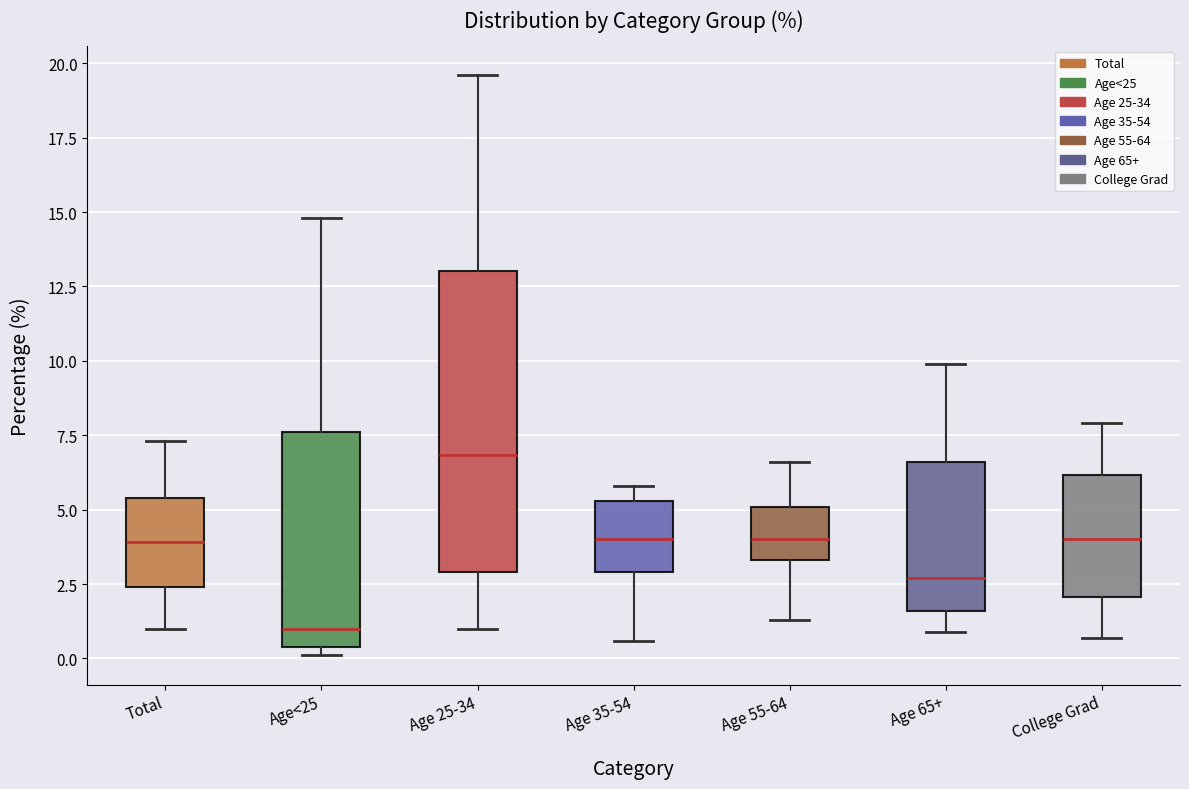

Reading left to right, transcribe this box plot: for each box, give where its median line is, the range the box spans, and where its two whiskers end, as read against the y-axis. The values are not printed on the chart, so give them approximately, as read against the axis.

Total: median 4.0, box 2.5 to 5.5, whiskers 1.0 to 7.5
Age<25: median 1.0, box 0.5 to 7.5, whiskers 0.0 to 15.0
Age 25-34: median 7.0, box 3.0 to 13.0, whiskers 1.0 to 19.5
Age 35-54: median 4.0, box 3.0 to 5.5, whiskers 0.5 to 6.0
Age 55-64: median 4.0, box 3.5 to 5.0, whiskers 1.5 to 6.5
Age 65+: median 2.5, box 1.5 to 6.5, whiskers 1.0 to 10.0
College Grad: median 4.0, box 2.0 to 6.0, whiskers 0.5 to 8.0